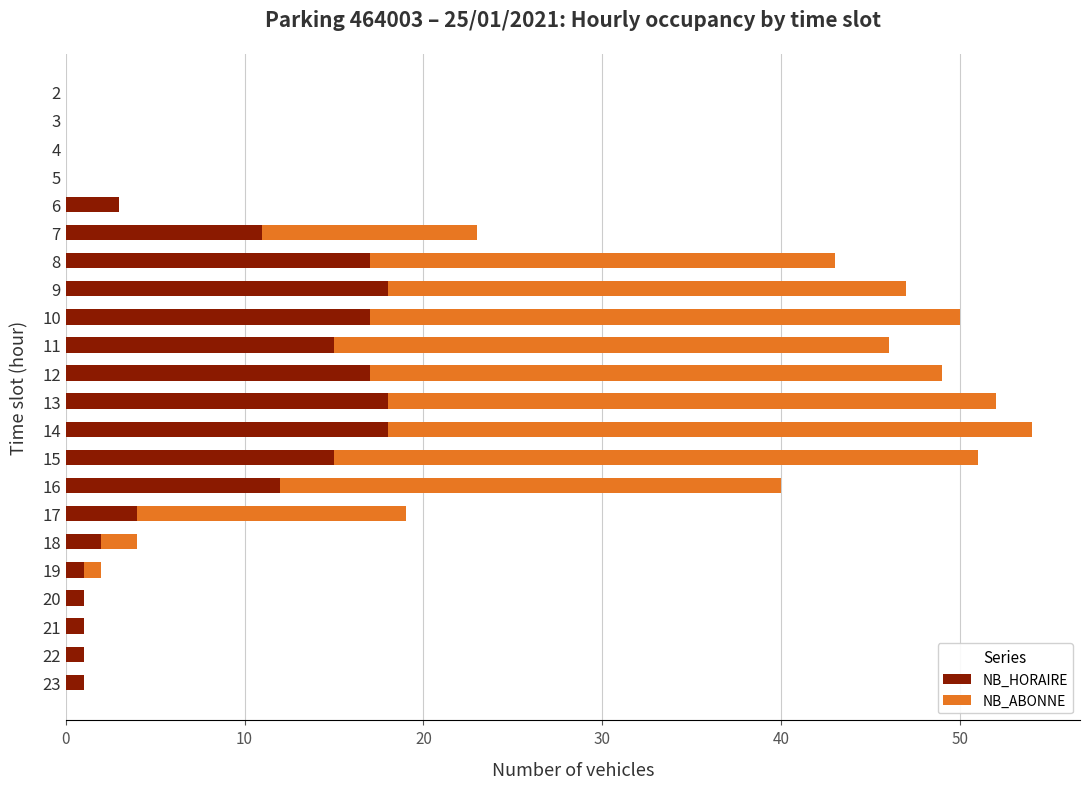

Is it true that NB_HORAIRE equals 26 at 15?

False